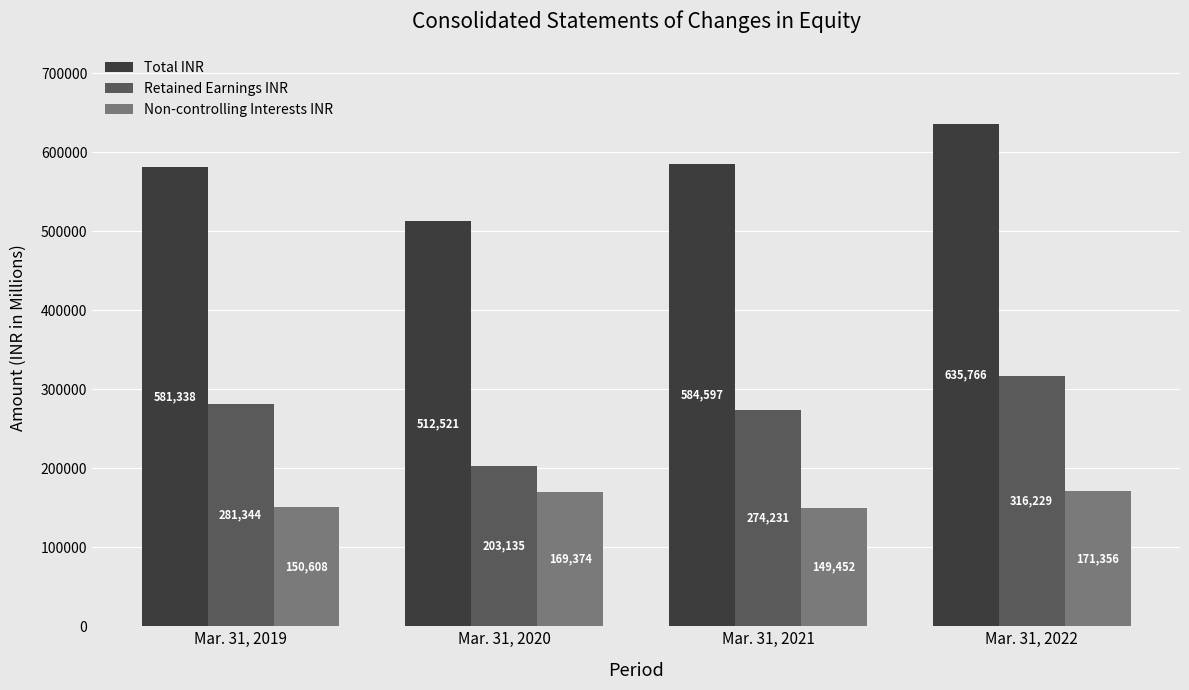

Reading left to right, what are all the values shown in this chart?

Total INR: 581338	512521	584597	635766
Retained Earnings INR: 281344	203135	274231	316229
Non-controlling Interests INR: 150608	169374	149452	171356